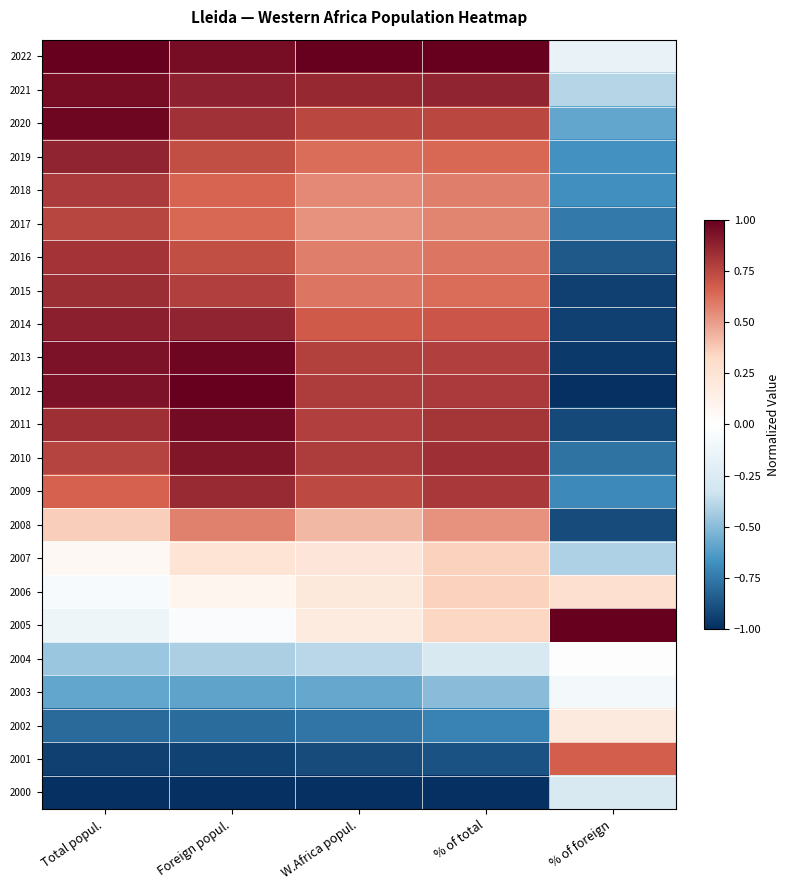

Reading left to right, list all the values displayed in this chart.

2022: Total popul.=1.0	Foreign popul.=0.9	W.Africa popul.=1.0	% of total=1.0	% of foreign=-0.2
2021: Total popul.=0.9	Foreign popul.=0.9	W.Africa popul.=0.9	% of total=0.9	% of foreign=-0.4
2020: Total popul.=1.0	Foreign popul.=0.8	W.Africa popul.=0.7	% of total=0.7	% of foreign=-0.6
2019: Total popul.=0.9	Foreign popul.=0.7	W.Africa popul.=0.6	% of total=0.6	% of foreign=-0.7
2018: Total popul.=0.8	Foreign popul.=0.6	W.Africa popul.=0.6	% of total=0.6	% of foreign=-0.7
2017: Total popul.=0.8	Foreign popul.=0.6	W.Africa popul.=0.5	% of total=0.6	% of foreign=-0.7
2016: Total popul.=0.8	Foreign popul.=0.7	W.Africa popul.=0.6	% of total=0.6	% of foreign=-0.9
2015: Total popul.=0.8	Foreign popul.=0.8	W.Africa popul.=0.6	% of total=0.6	% of foreign=-0.9
2014: Total popul.=0.9	Foreign popul.=0.9	W.Africa popul.=0.7	% of total=0.7	% of foreign=-0.9
2013: Total popul.=0.9	Foreign popul.=1.0	W.Africa popul.=0.8	% of total=0.8	% of foreign=-1.0
2012: Total popul.=0.9	Foreign popul.=1.0	W.Africa popul.=0.8	% of total=0.8	% of foreign=-1.0
2011: Total popul.=0.8	Foreign popul.=1.0	W.Africa popul.=0.8	% of total=0.8	% of foreign=-0.9
2010: Total popul.=0.8	Foreign popul.=0.9	W.Africa popul.=0.8	% of total=0.8	% of foreign=-0.8
2009: Total popul.=0.7	Foreign popul.=0.8	W.Africa popul.=0.7	% of total=0.8	% of foreign=-0.7
2008: Total popul.=0.4	Foreign popul.=0.6	W.Africa popul.=0.4	% of total=0.5	% of foreign=-0.9
2007: Total popul.=0.1	Foreign popul.=0.2	W.Africa popul.=0.2	% of total=0.4	% of foreign=-0.4
2006: Total popul.=-0.1	Foreign popul.=0.1	W.Africa popul.=0.2	% of total=0.4	% of foreign=0.3
2005: Total popul.=-0.1	Foreign popul.=-0.0	W.Africa popul.=0.2	% of total=0.3	% of foreign=1.0
2004: Total popul.=-0.5	Foreign popul.=-0.4	W.Africa popul.=-0.4	% of total=-0.3	% of foreign=0.0
2003: Total popul.=-0.6	Foreign popul.=-0.6	W.Africa popul.=-0.6	% of total=-0.5	% of foreign=-0.1
2002: Total popul.=-0.8	Foreign popul.=-0.8	W.Africa popul.=-0.8	% of total=-0.7	% of foreign=0.2
2001: Total popul.=-0.9	Foreign popul.=-0.9	W.Africa popul.=-0.9	% of total=-0.9	% of foreign=0.7
2000: Total popul.=-1.0	Foreign popul.=-1.0	W.Africa popul.=-1.0	% of total=-1.0	% of foreign=-0.3